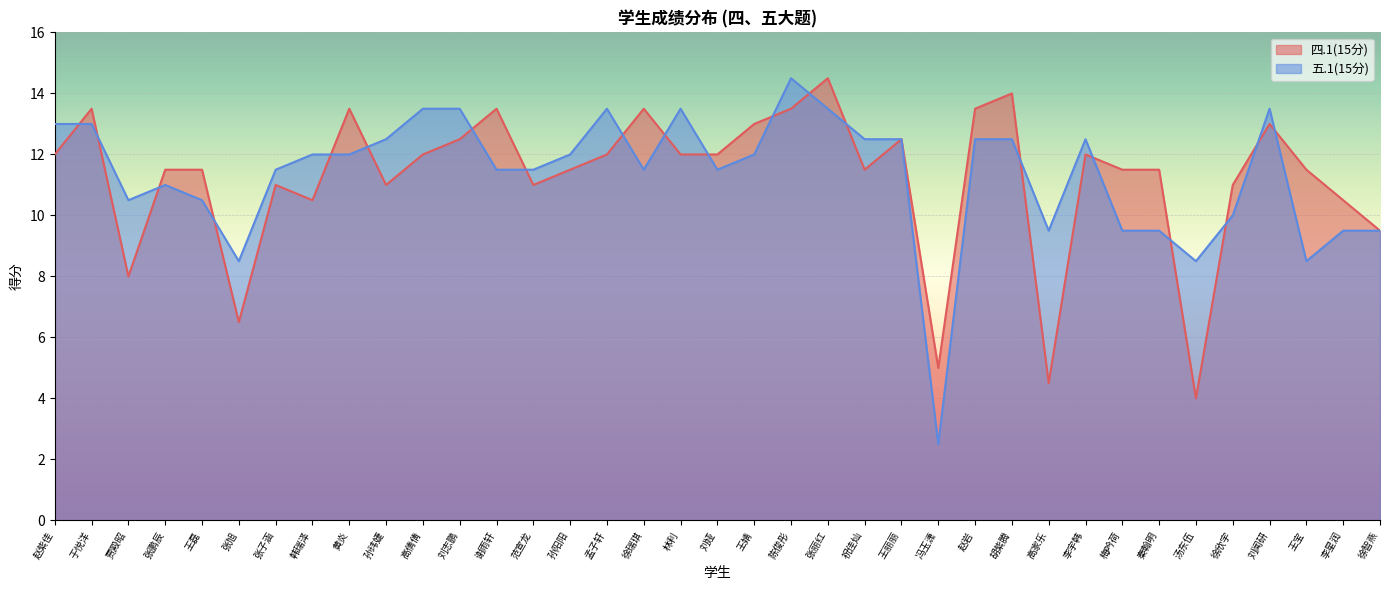

True or false: 五.1(15分) has a value of 11.5 at 刘娅.

True